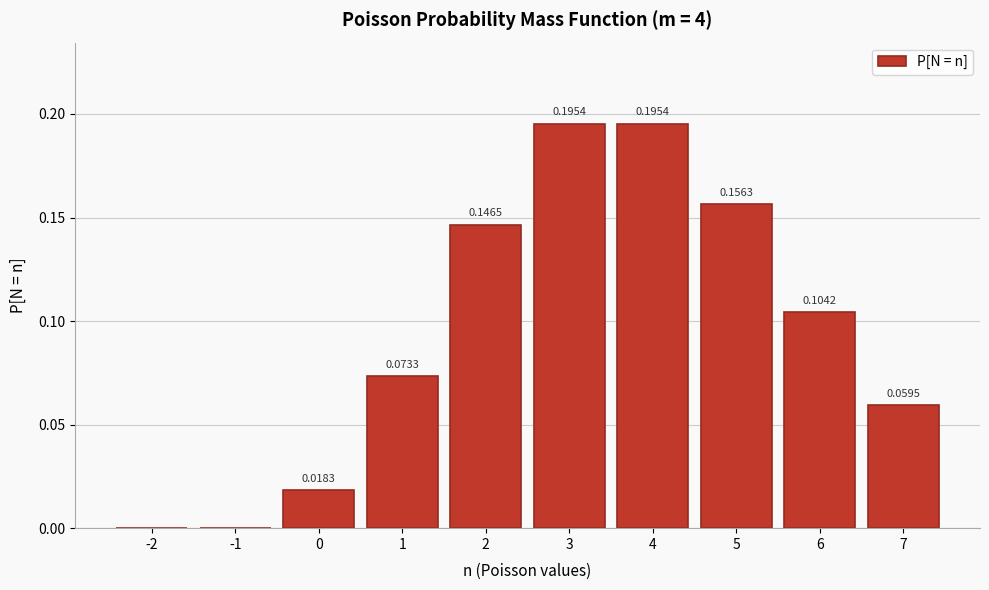

What is the sum of the values at 1 and 3?

0.3